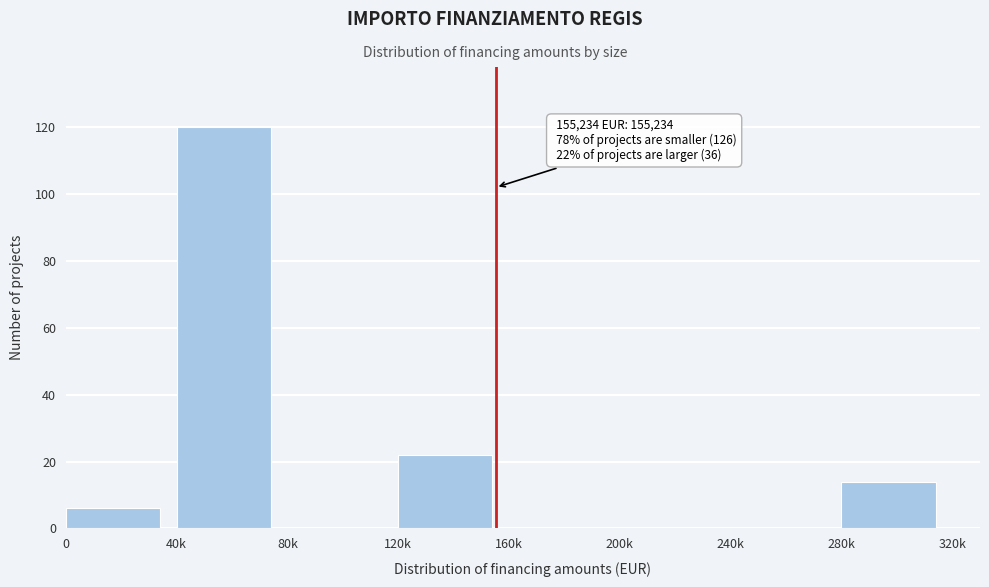

Reading right to left, extract all data points from this chart.

280k=14	240k=0	200k=0	160k=0	120k=22	80k=0	40k=120	0=6